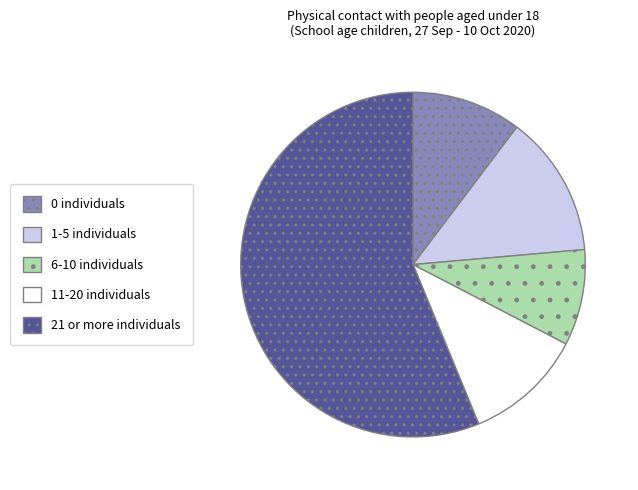

Does 0 individuals account for over 50% of the chart?

No